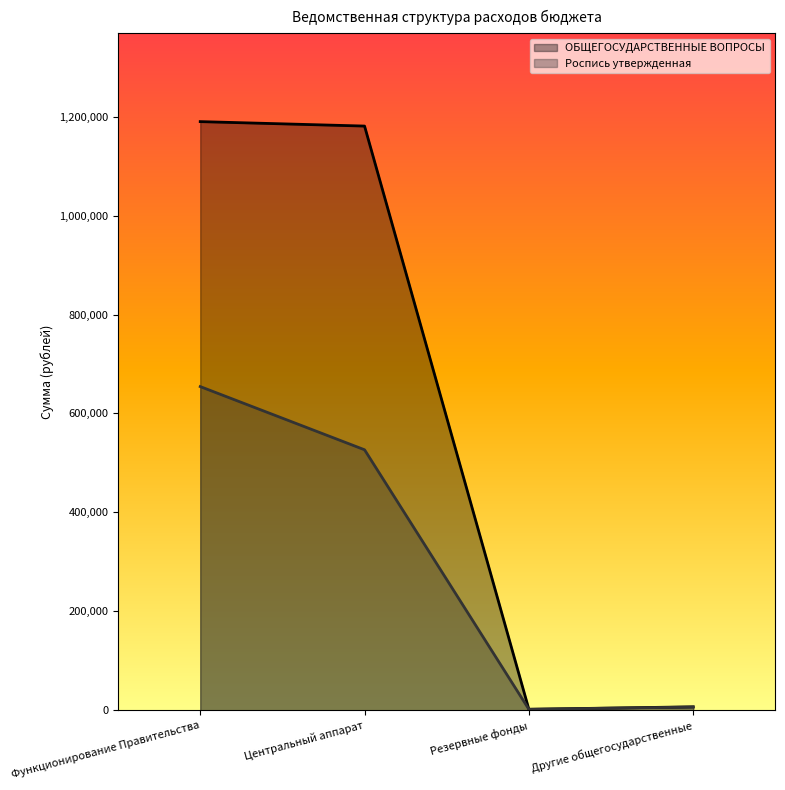

Reading left to right, transcribe all the data shown in this chart.

ОБЩЕГОСУДАРСТВЕННЫЕ ВОПРОСЫ: 1189954	1180954	2000	7000
Роспись утвержденная: 654350	526604	2000	6500